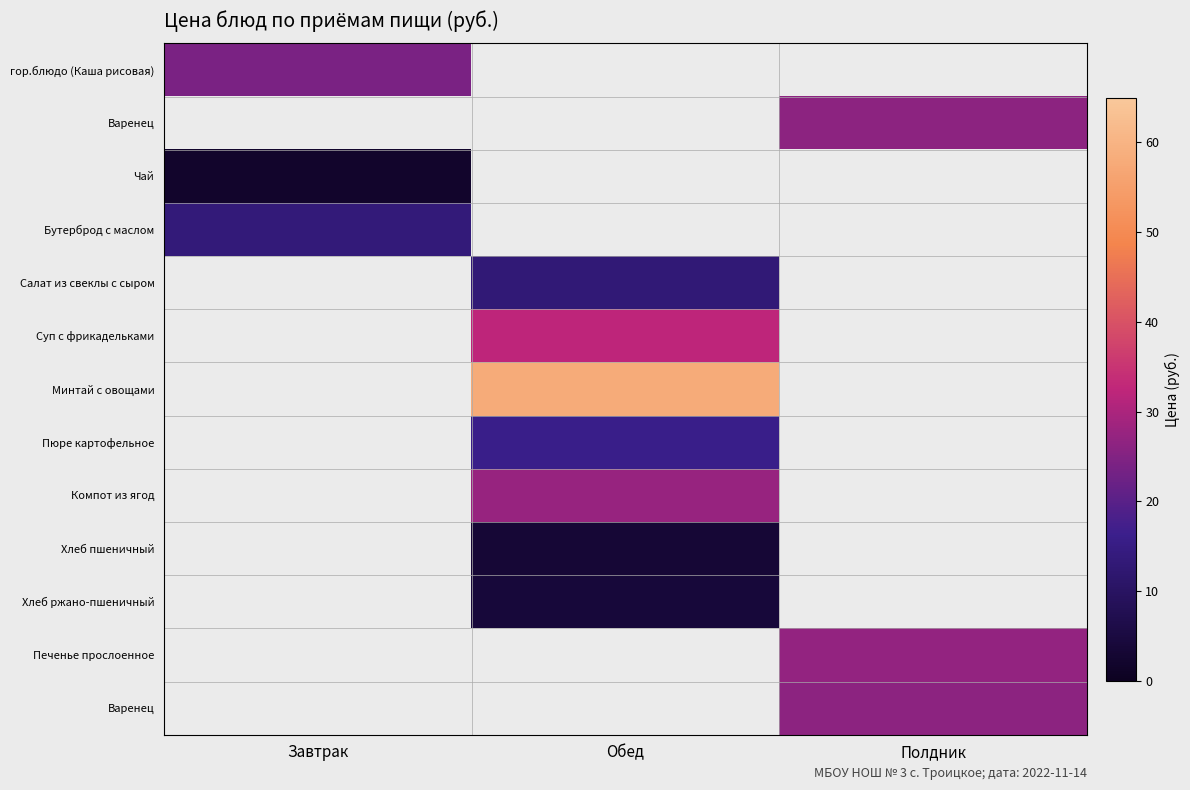

Between Полдник and Завтрак, which is larger?

Завтрак